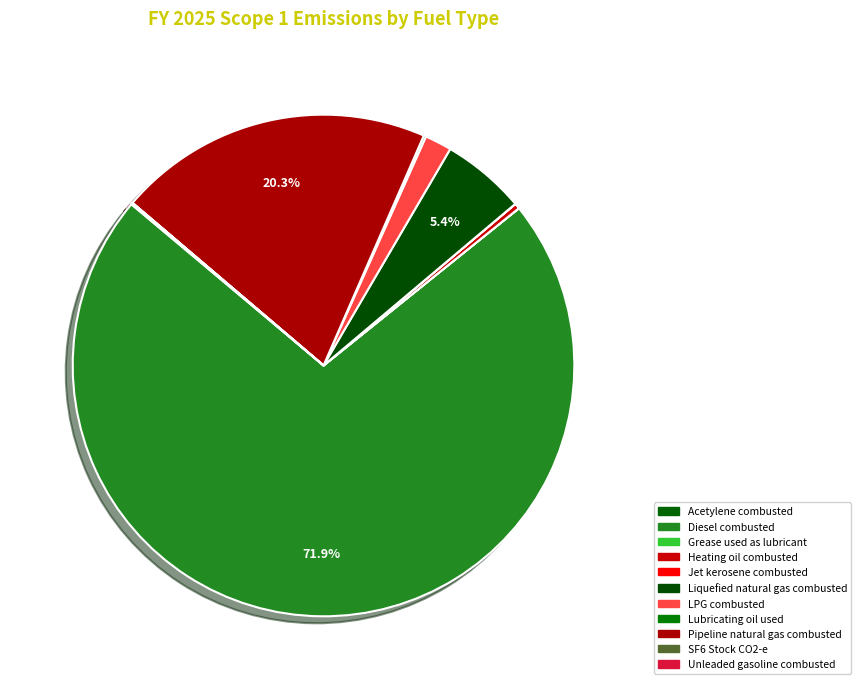

Does any single category account for the majority?

Yes